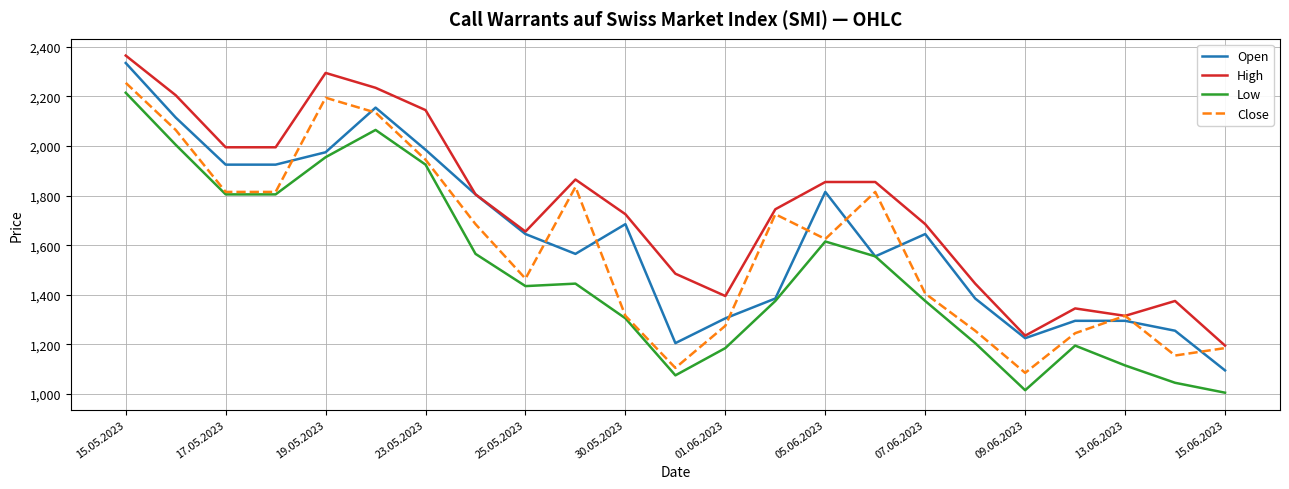

True or false: Open and Close cross at least once.

True